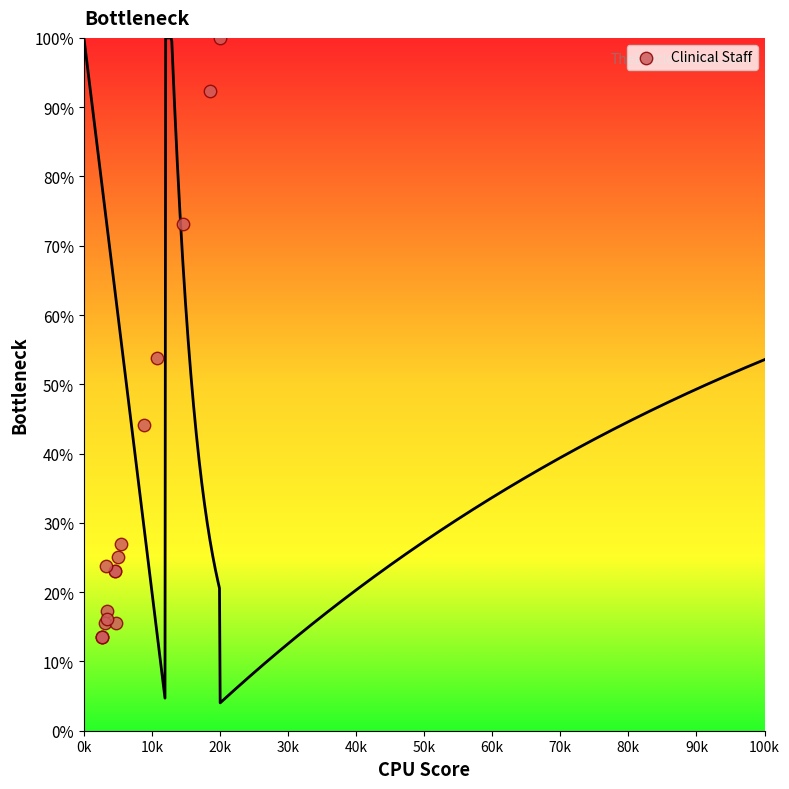

What Y value in the scatter plot is closest to 56?

53.8